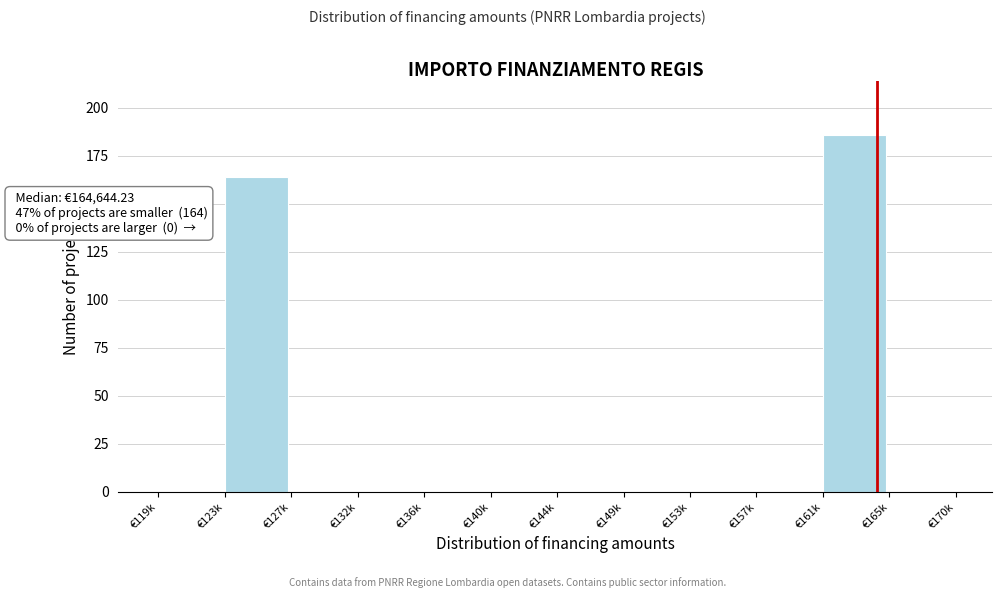

Reading left to right, transcribe all the data shown in this chart.

€119k=0	€123k=164	€127k=0	€132k=0	€136k=0	€140k=0	€144k=0	€149k=0	€153k=0	€157k=0	€161k=186	€165k=0